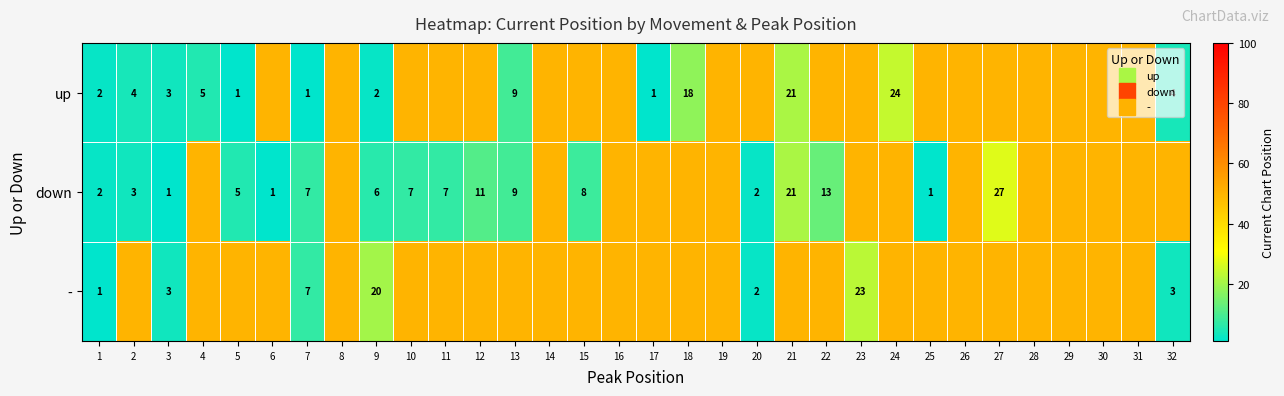

At how many categories does at least one series exceed 43?

28